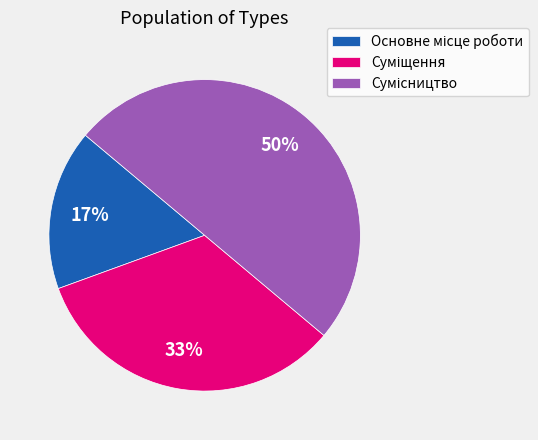

To the nearest percent, what is the difference between the largest and smallest slice percentages?

33%